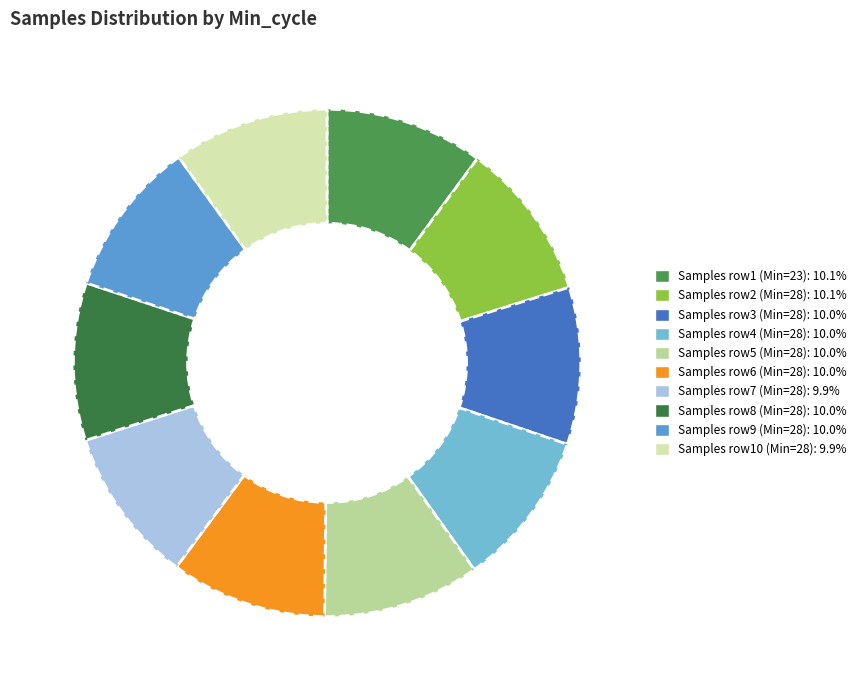

What is the smallest slice in the pie chart?

28